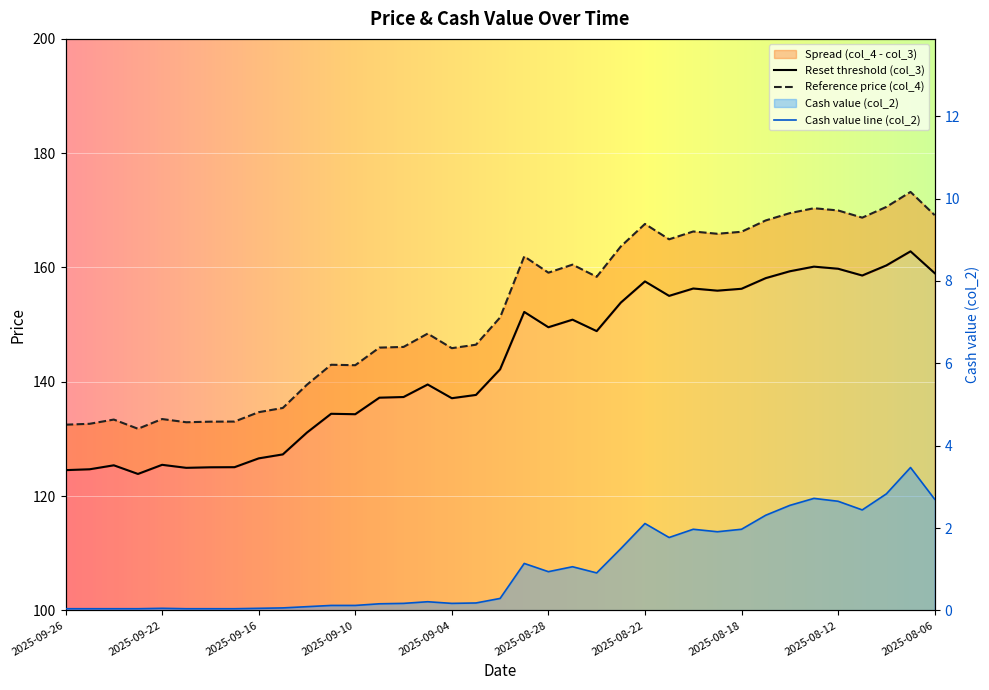

What is the sum of all Reset threshold (col_3) values?

5298.5